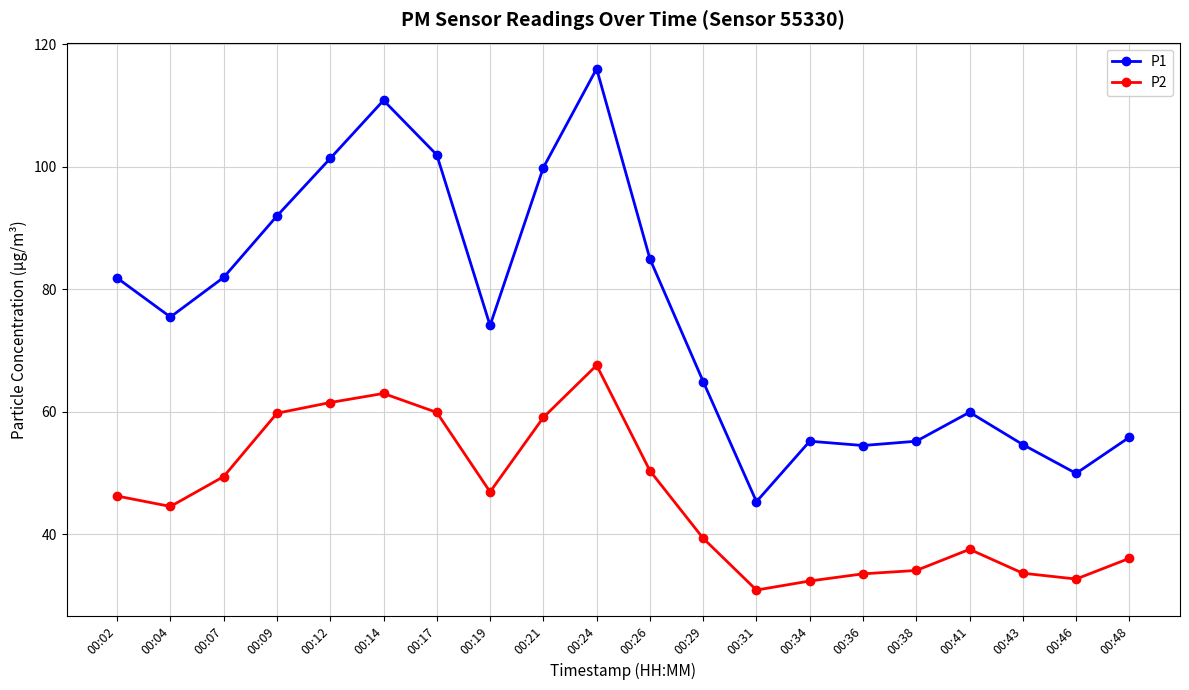

Which series has the widest spread of values?

P1